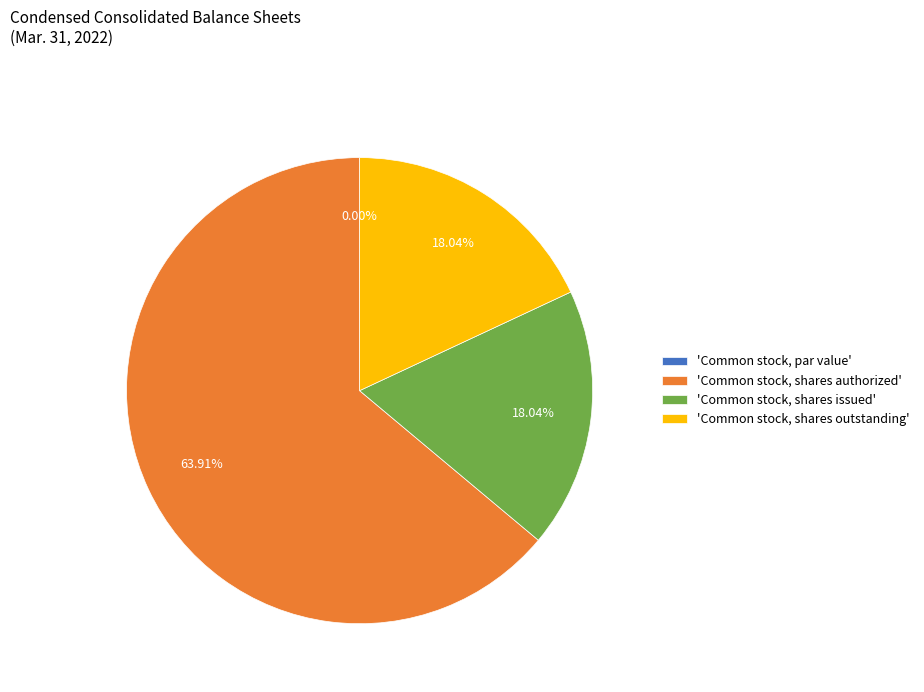

What portion of the pie excludes Common stock, shares issued?

82.0%